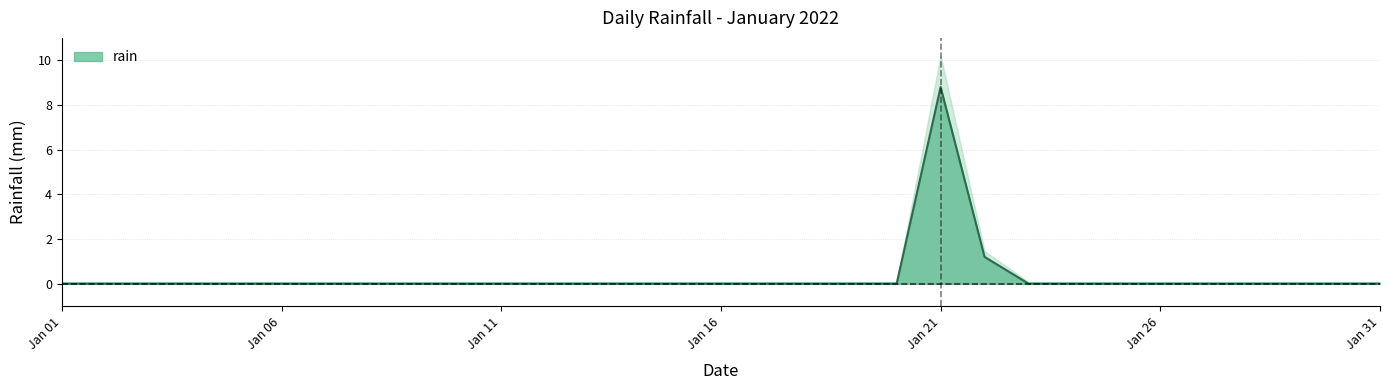

Where is the data nearest to the value 4?

2022-01-22